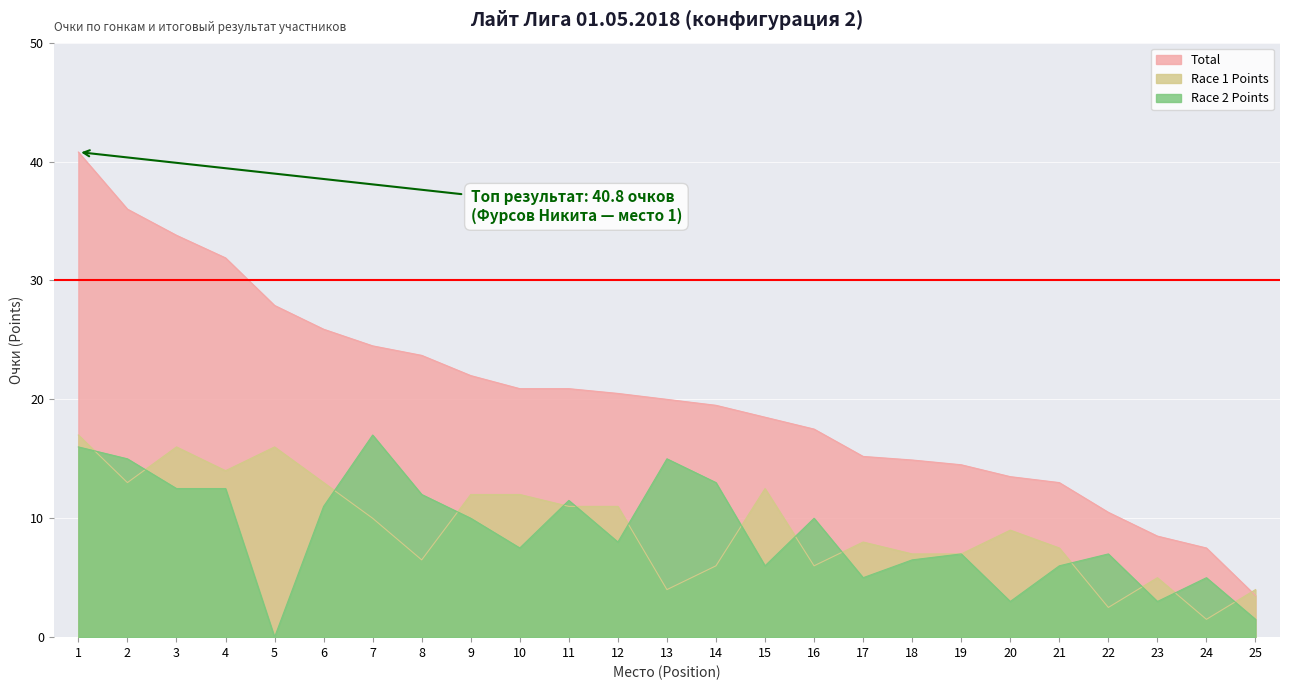

What is the difference between the highest and lowest values at 4?

19.4